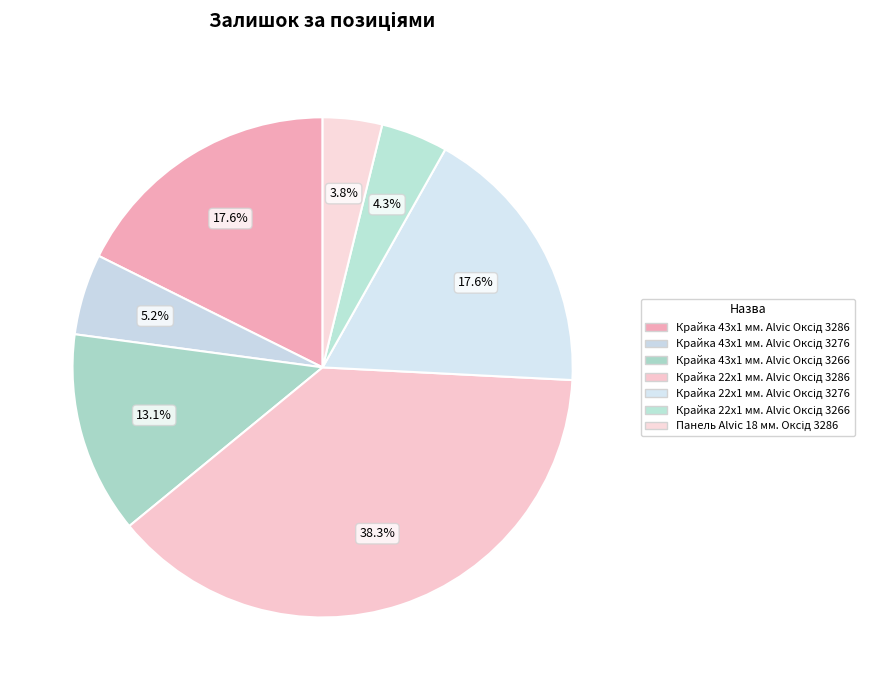

Count the number of slices in the pie.

7